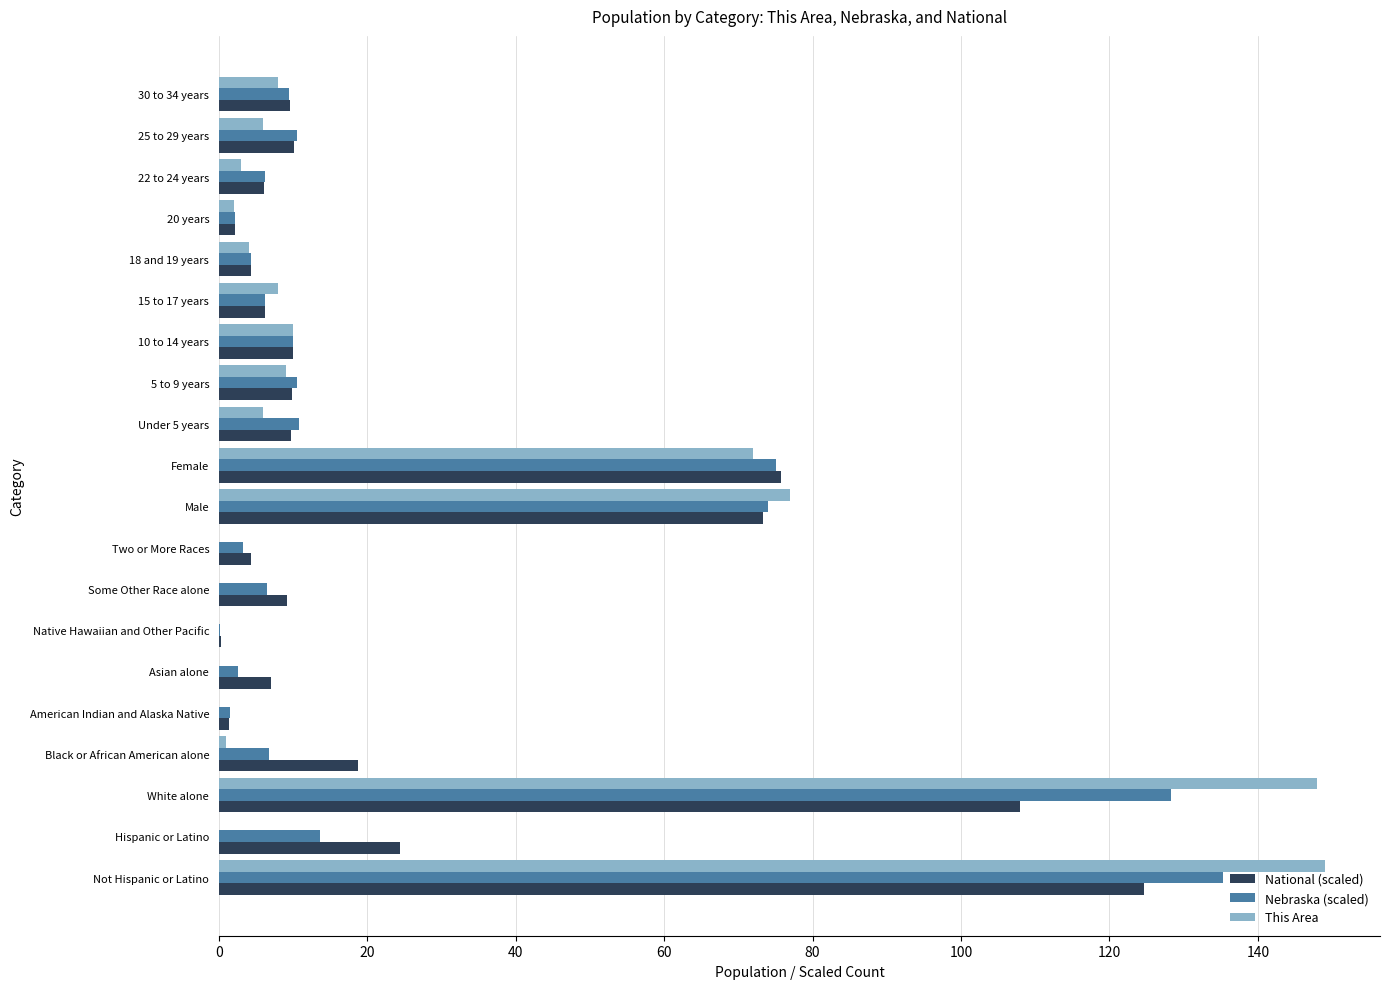

Which series has the widest spread of values?

This Area